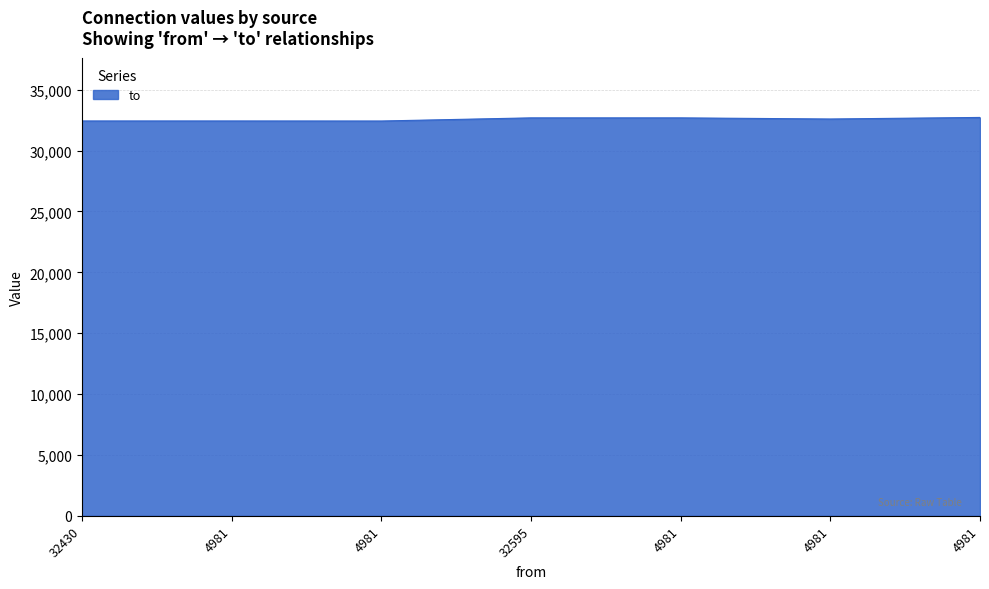

Does the chart display data point markers on the line(s)?

No